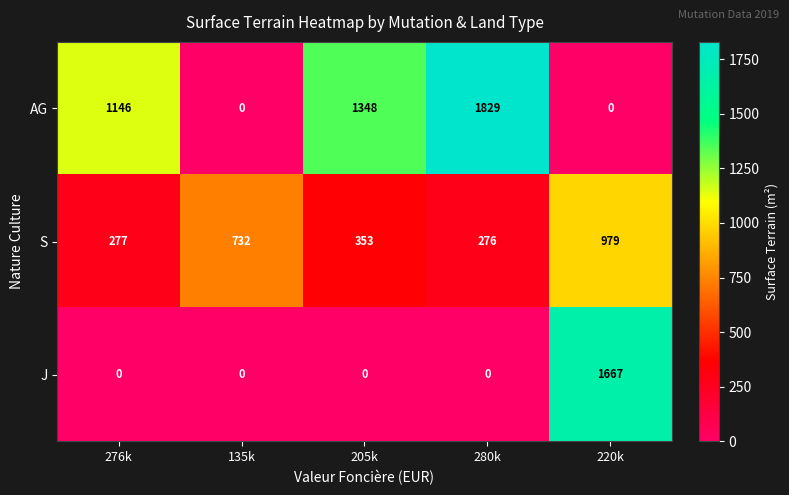

How many series are shown in this chart?

3